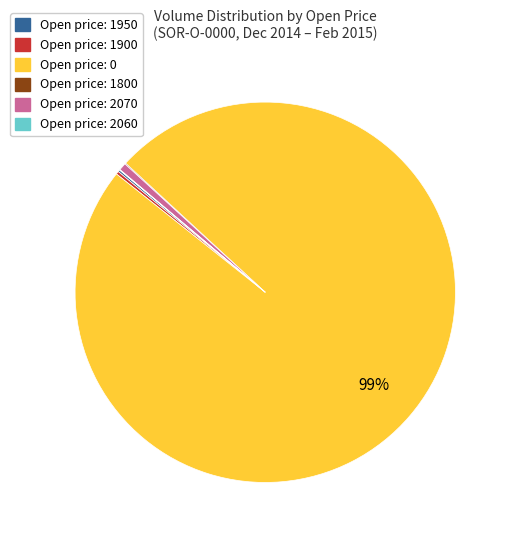

Is there a majority slice in this chart?

Yes